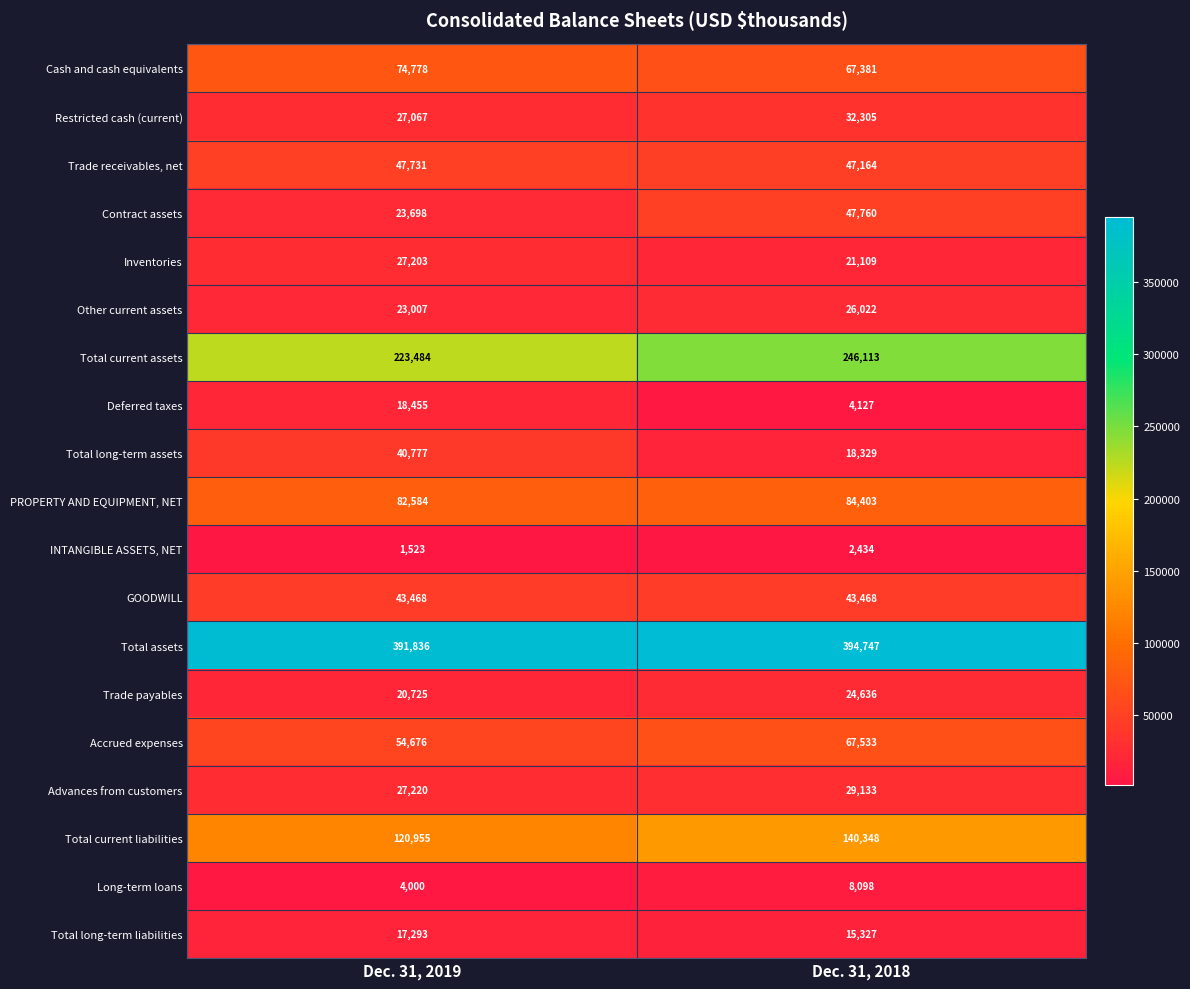

Between Dec. 31, 2019 and Dec. 31, 2018, which series saw the biggest shift?

Contract assets